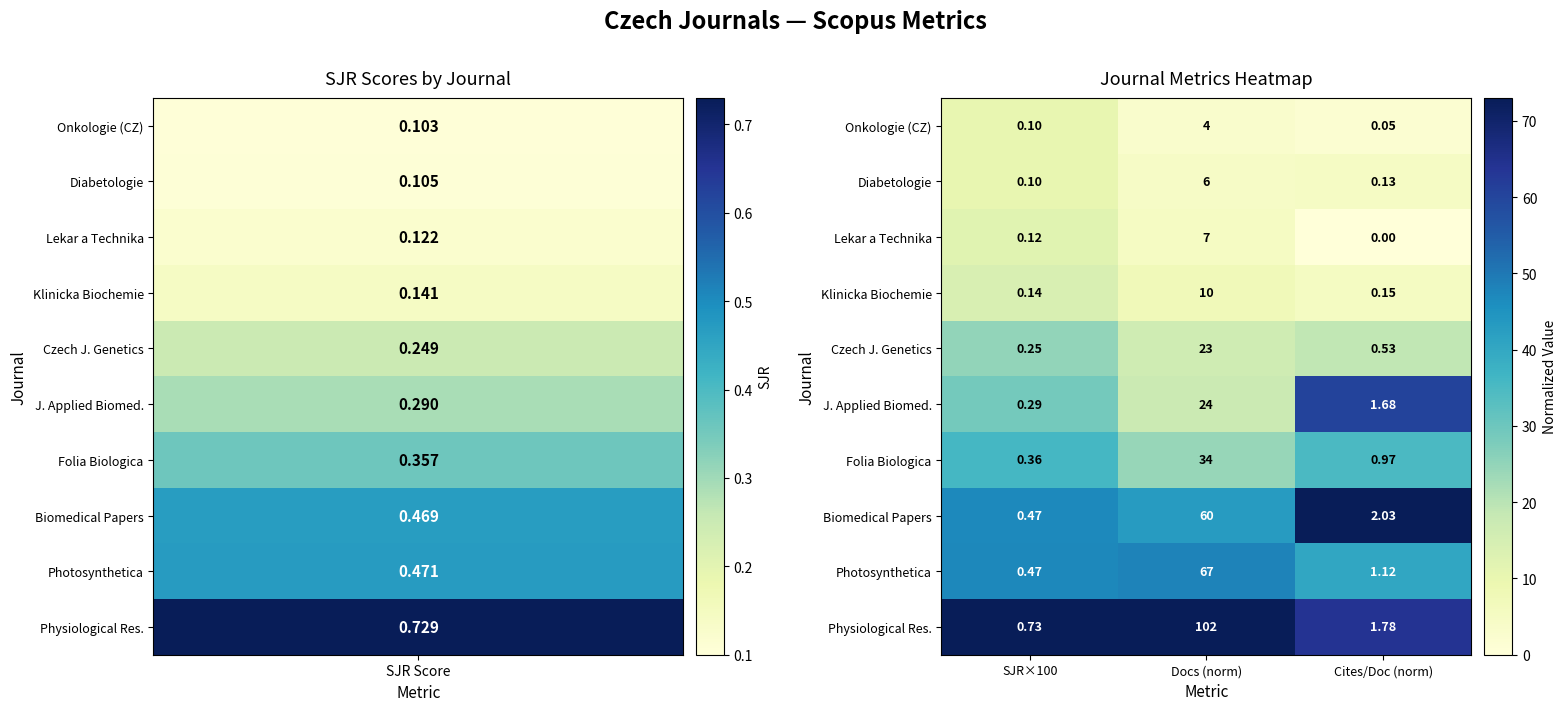

Which series has the widest spread of values?

Physiological Res.